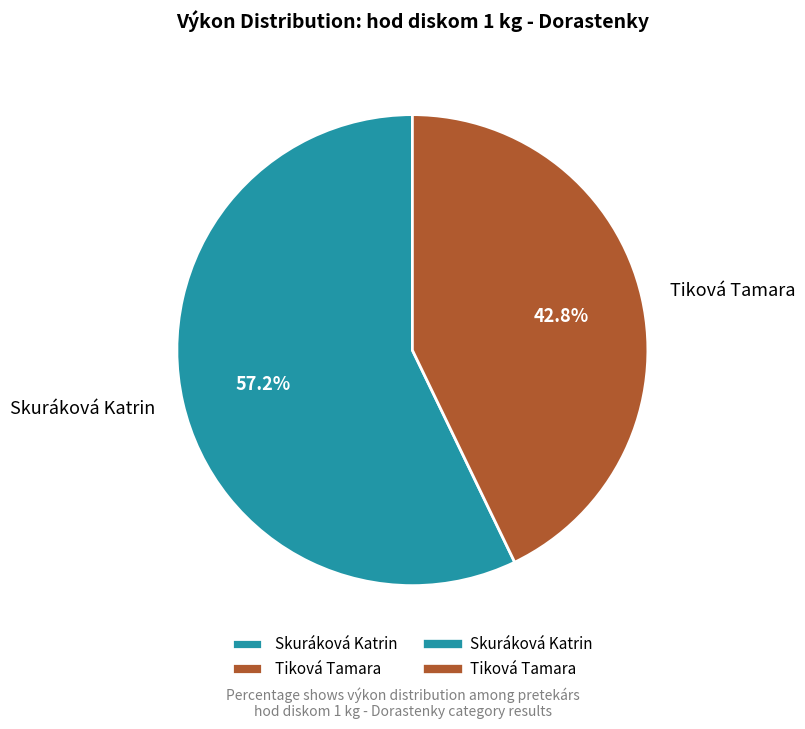

To the nearest percent, what is the average slice percentage?

50%